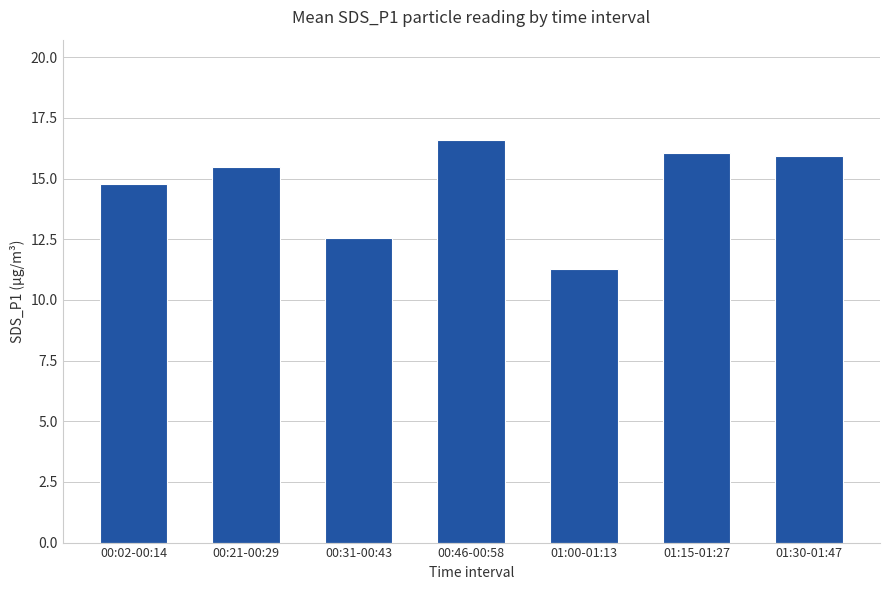

Does the chart contain any negative values?

No